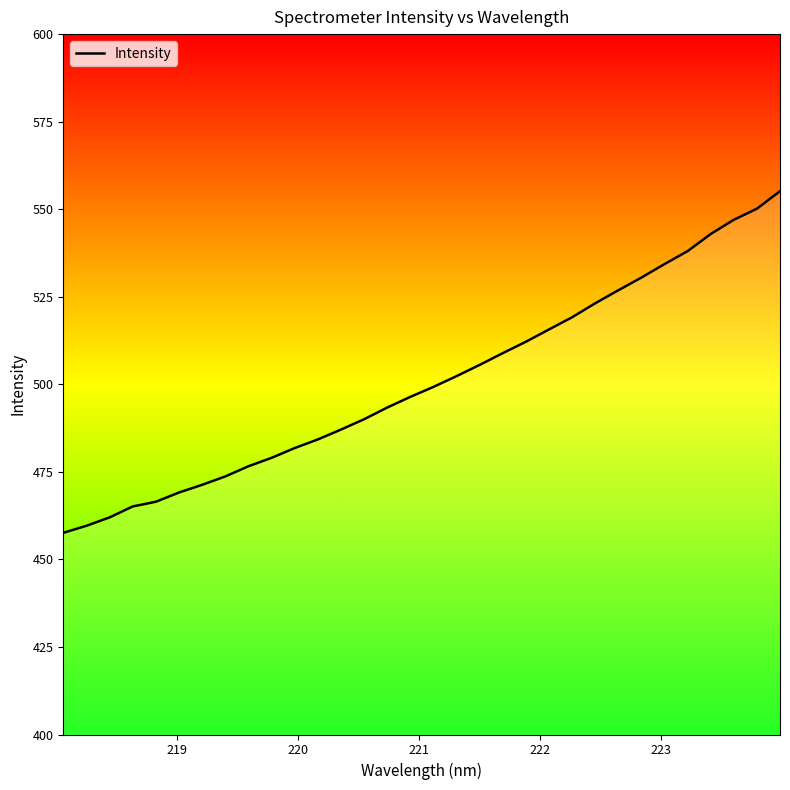

What is the maximum value shown in the chart?

555.1